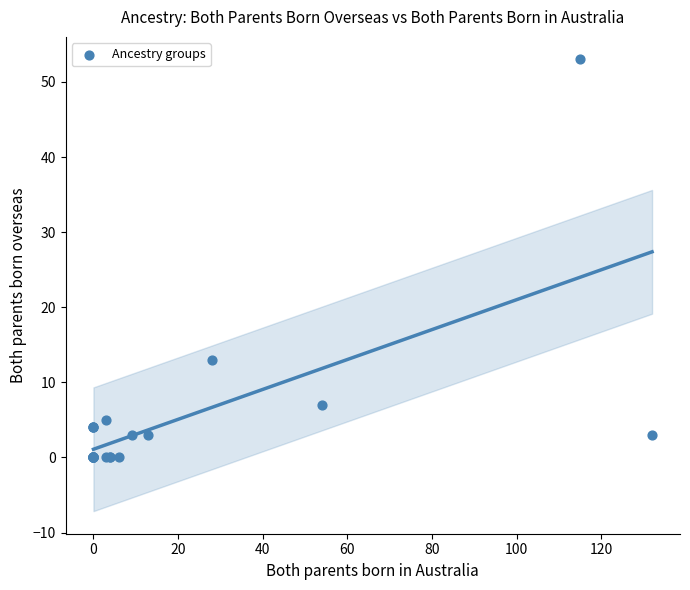

What Y value in the scatter plot is closest to 26?

13